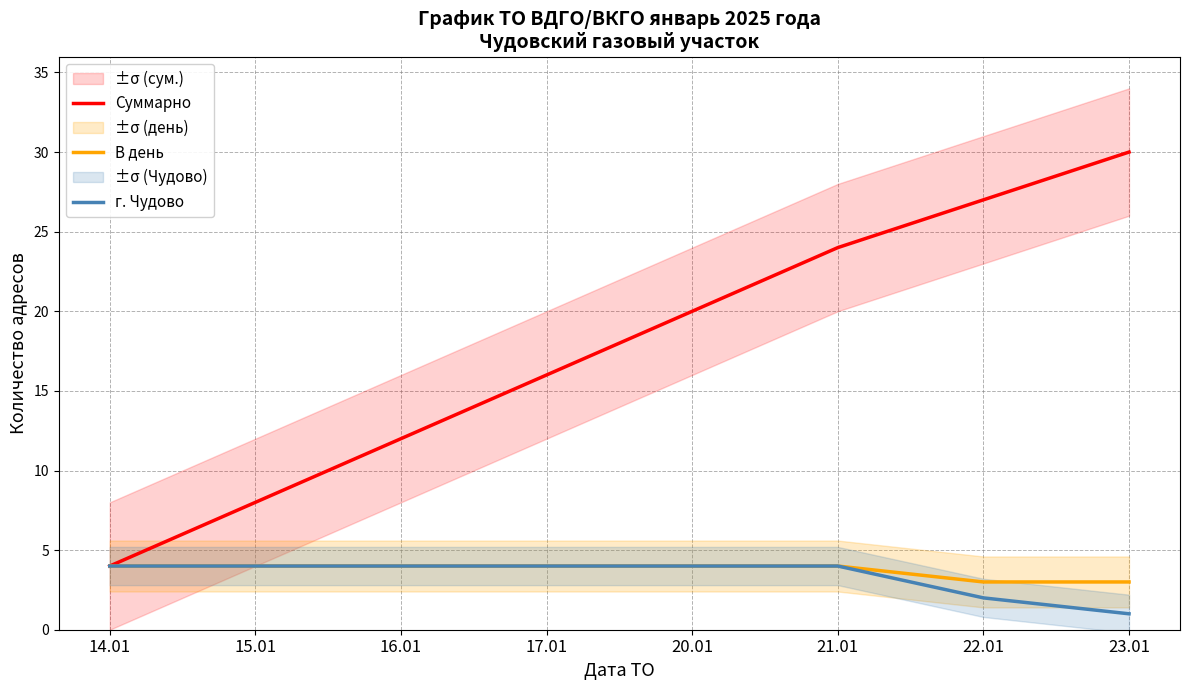

Does the chart display data point markers on the line(s)?

No